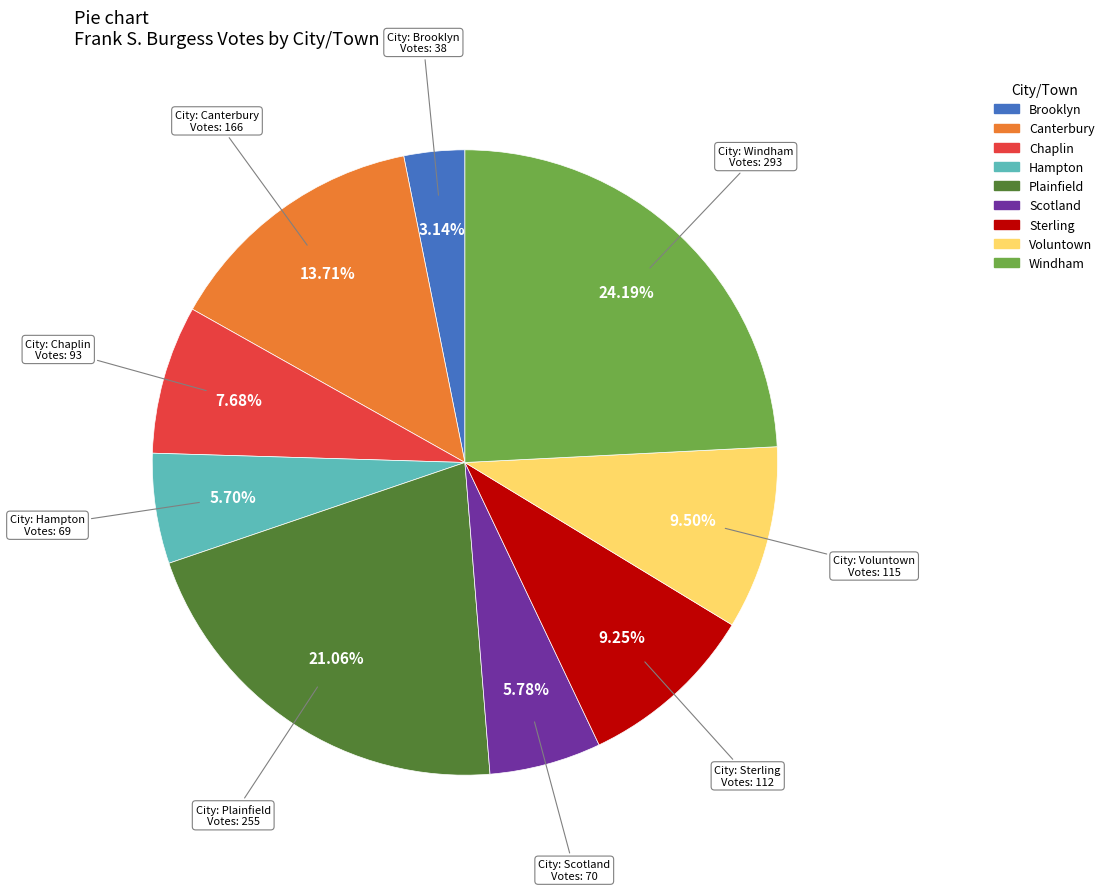

The Brooklyn slice represents 3% of the pie. True or false?

True